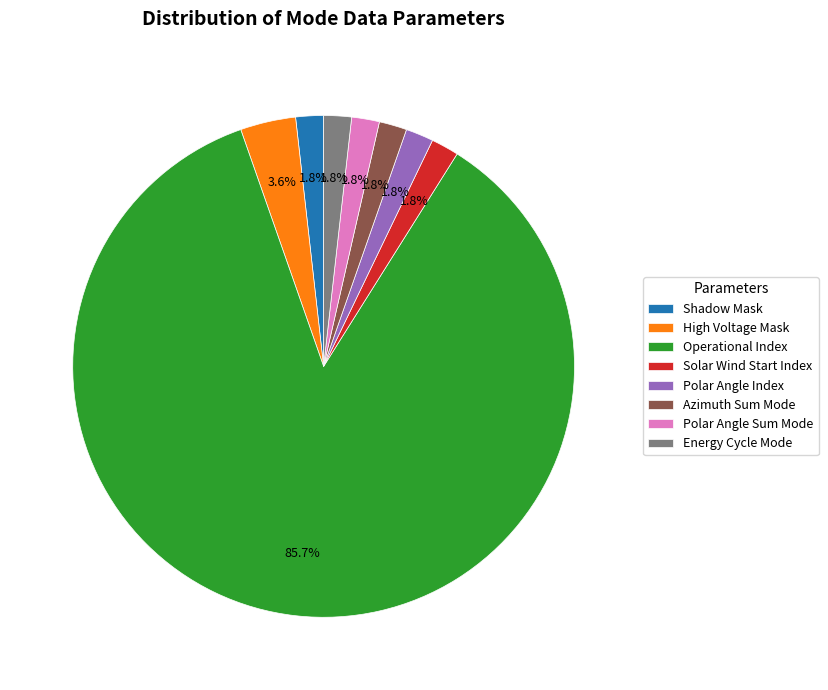

How many segments does this pie chart have?

8